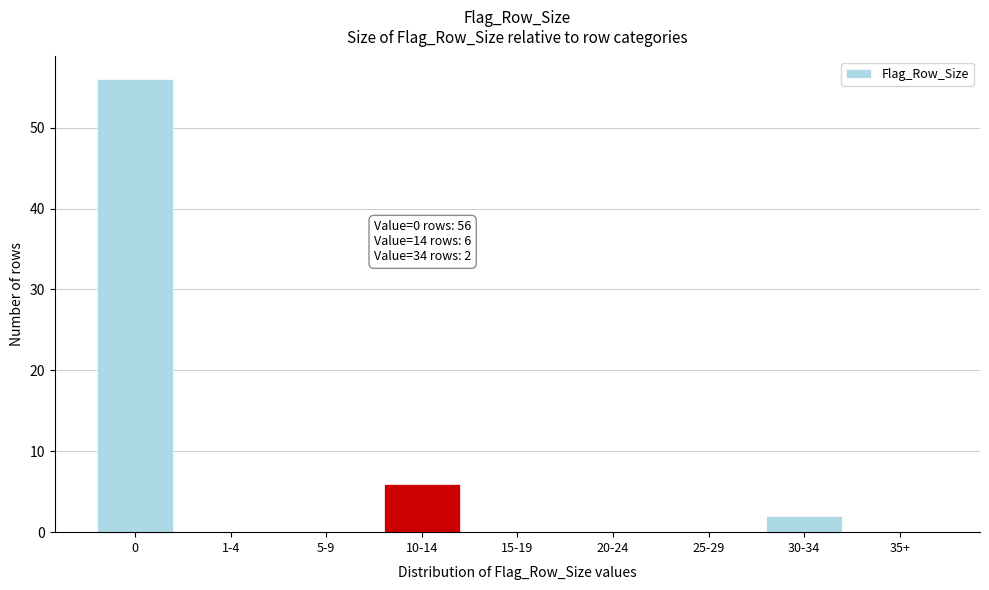

Reading left to right, transcribe all the data shown in this chart.

0=56	1-4=0	5-9=0	10-14=6	15-19=0	20-24=0	25-29=0	30-34=2	35+=0